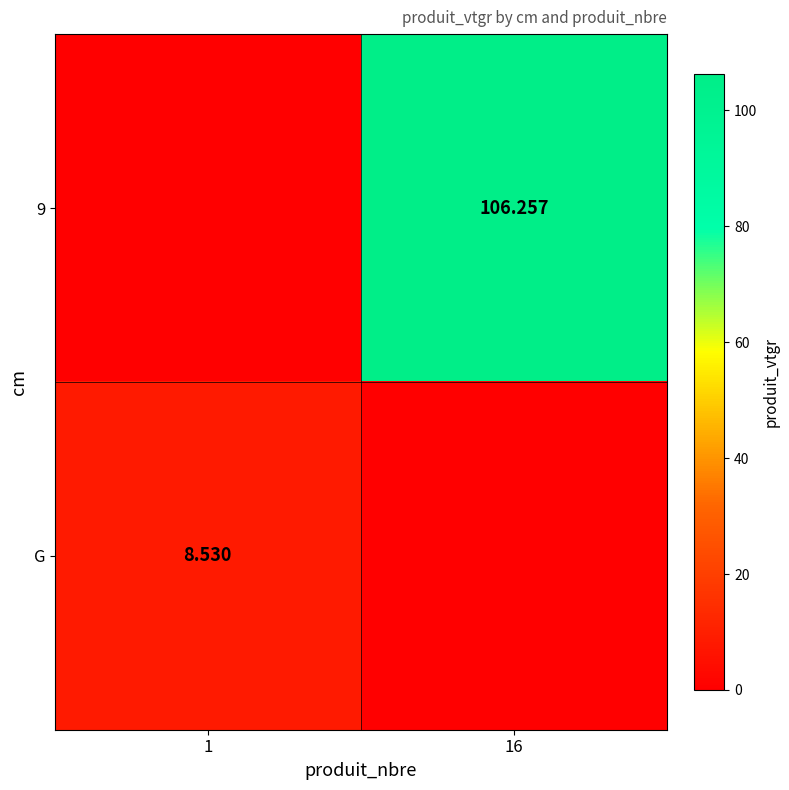

Rank the categories by 9 value from lowest to highest.

1, 16